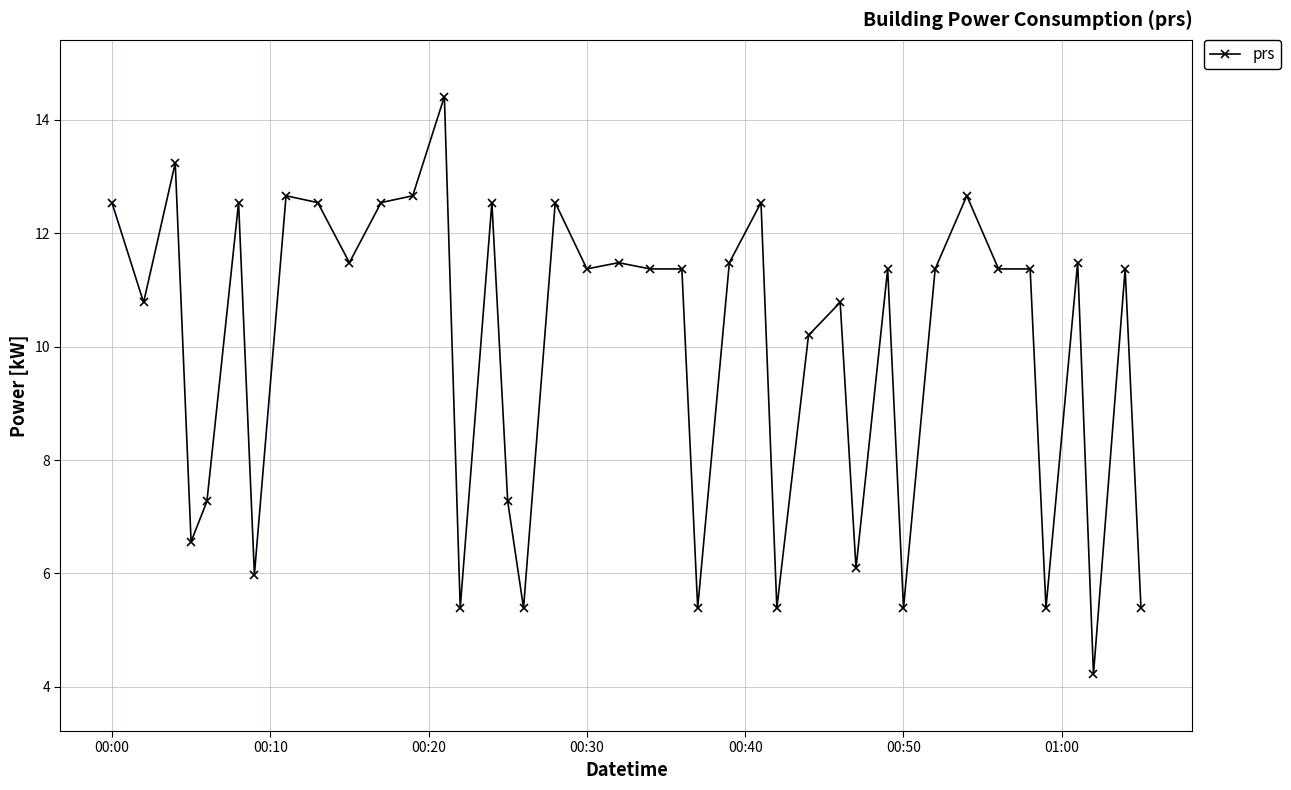

What is the sum of all values?

397.2